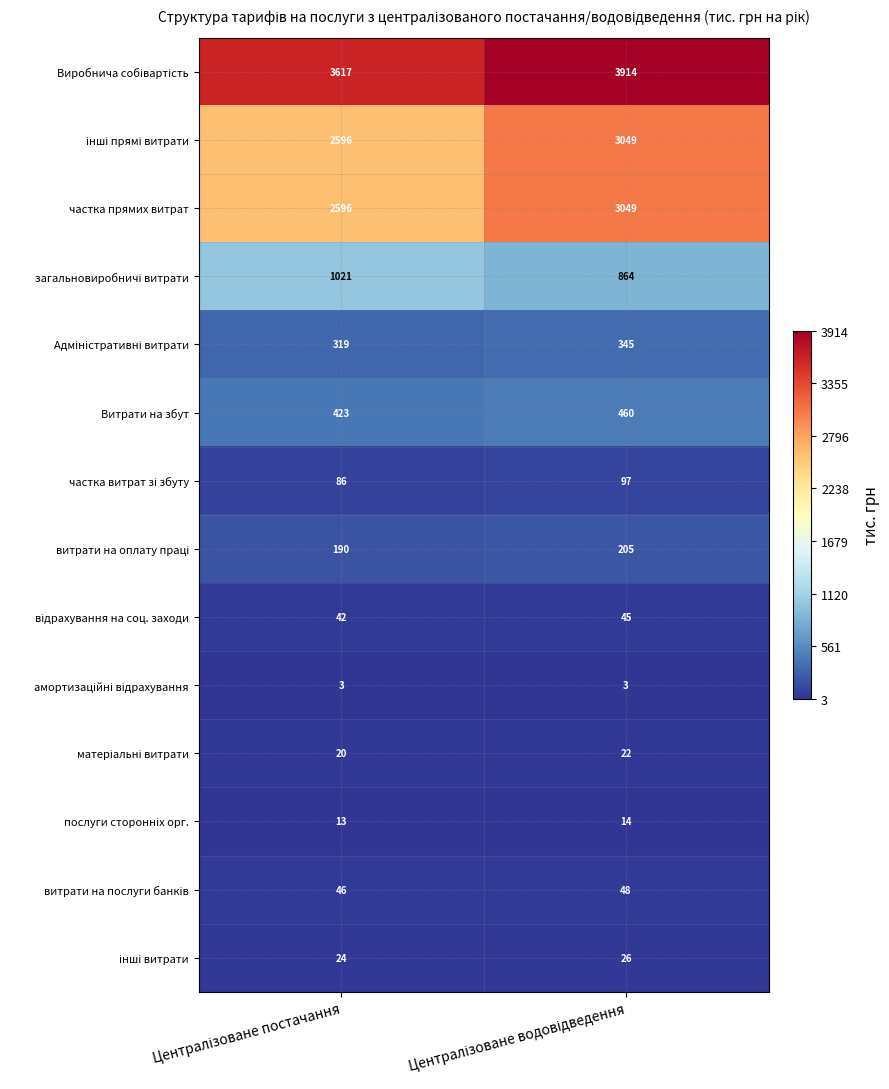

What is the average value of the Витрати на збут series?

442